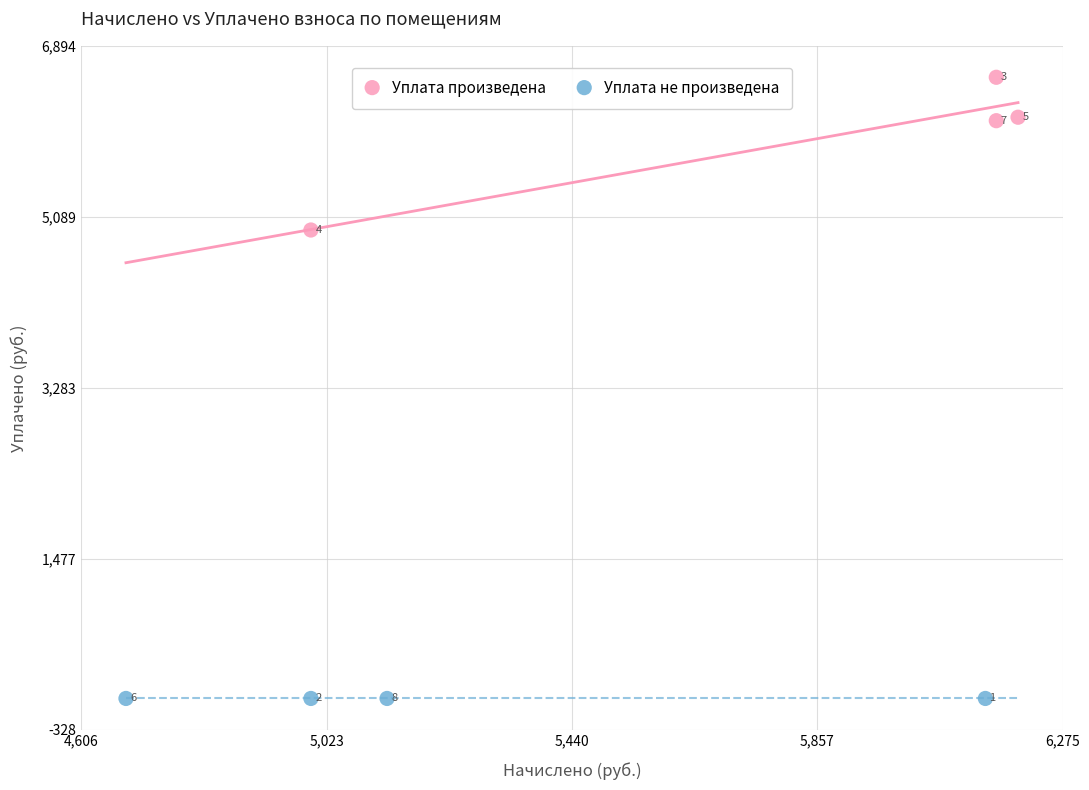

Which series contains the highest Y value?

Уплата произведена